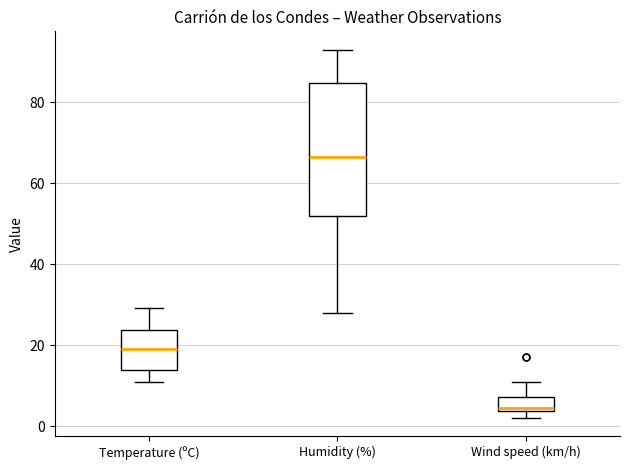

Reading left to right, read every box against the y-axis: the position of its median line, the range the box covers, and the ends of its whiskers. The values are not printed on the chart, so give them approximately, as read against the axis.

Temperature (ºC): median 20, box 14 to 24, whiskers 10 to 30
Humidity (%): median 66, box 52 to 84, whiskers 28 to 94
Wind speed (km/h): median 4 (just above the box's lower edge), box 4 to 8, whiskers 2 to 12